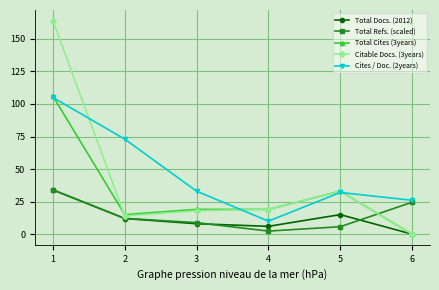

What is the average value of the Total Cites (3years) series?

32.0